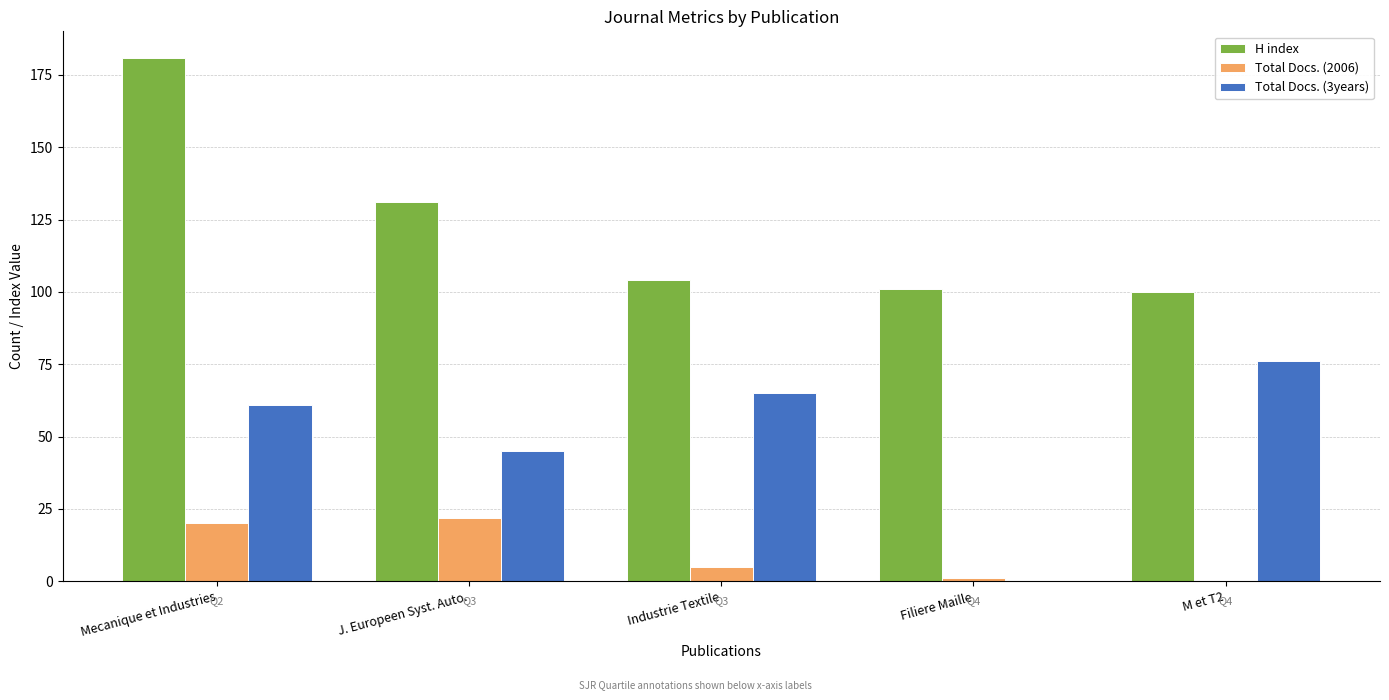

Count the number of categories in the chart.

5